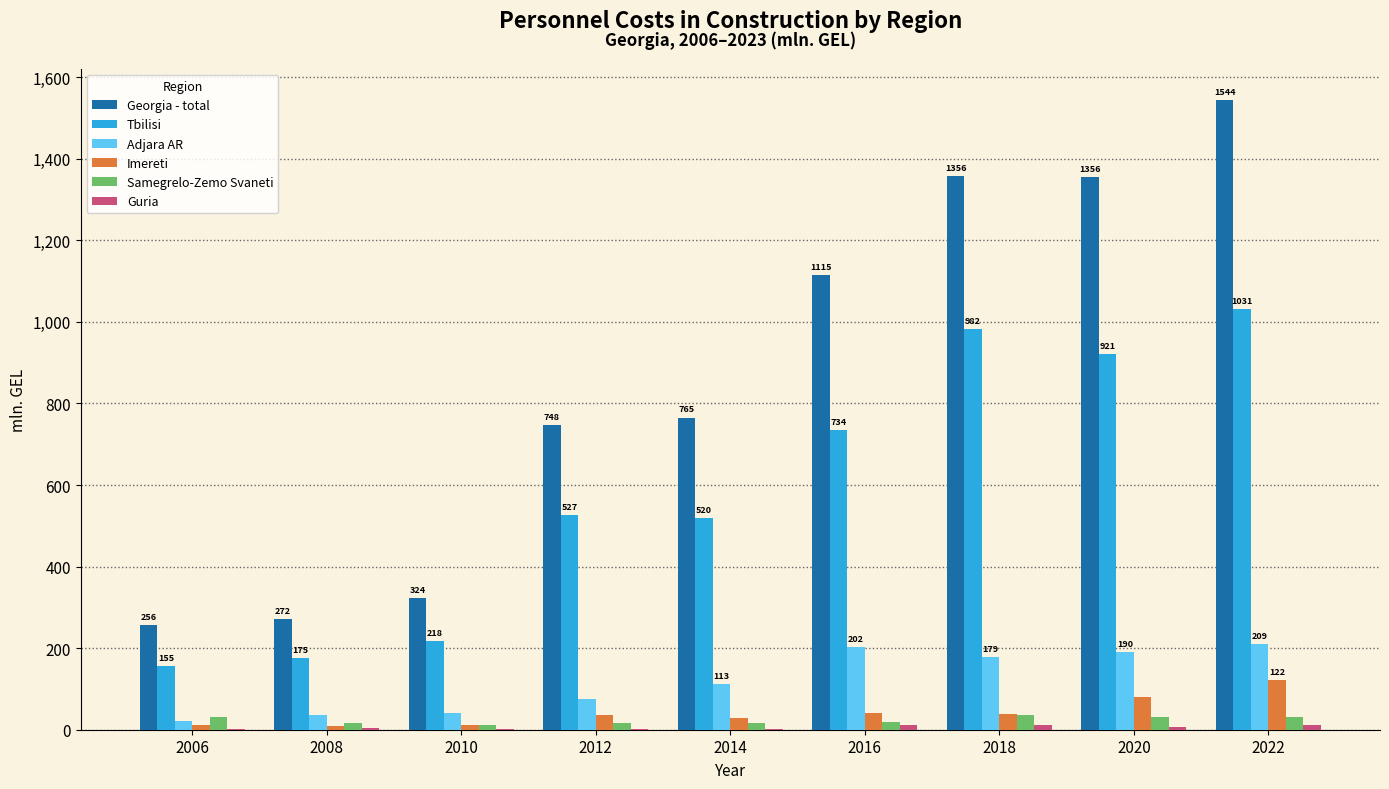

Between 2008 and 2018, which series saw the biggest shift?

Georgia - total